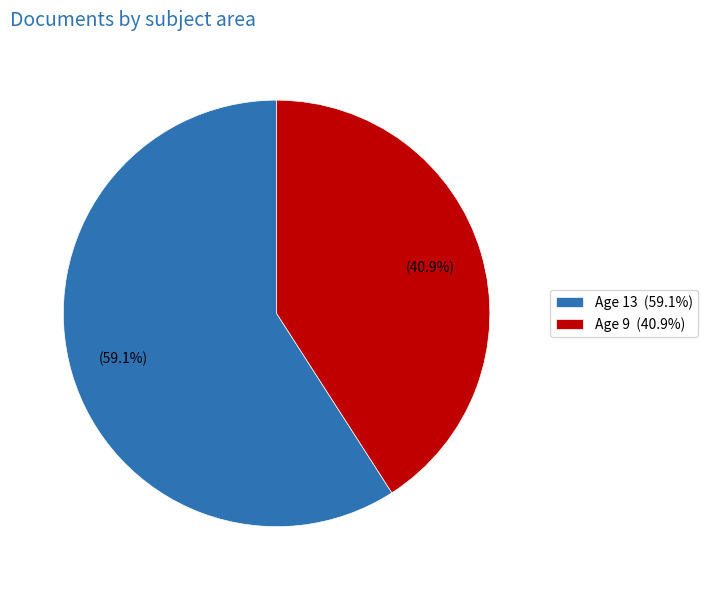

How many segments does this pie chart have?

2